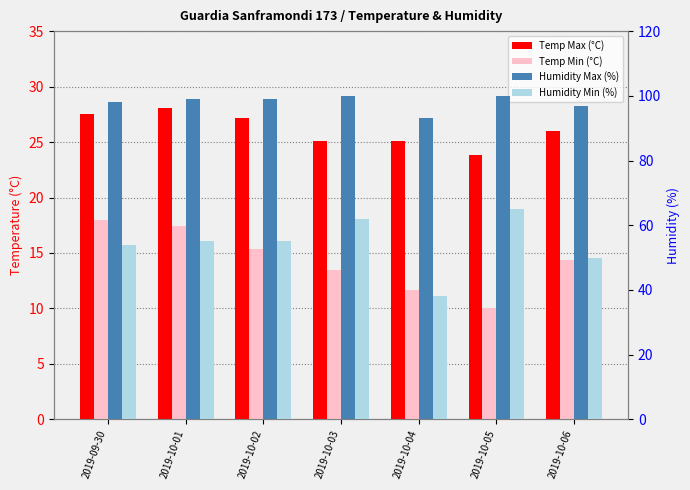

List the labels in order of Temp Min (°C) value, largest first.

2019-09-30, 2019-10-01, 2019-10-02, 2019-10-06, 2019-10-03, 2019-10-04, 2019-10-05